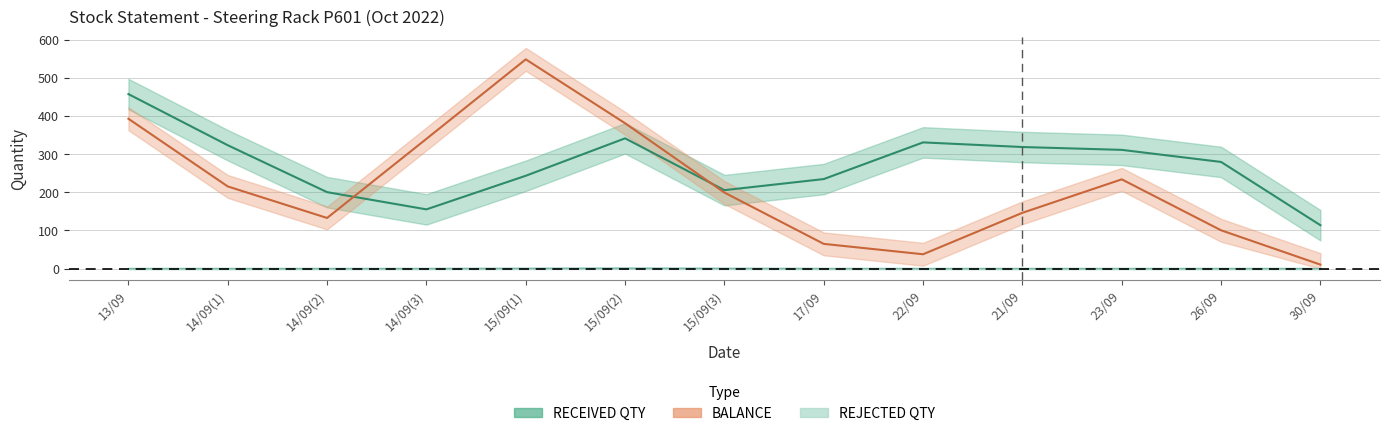

Is it true that REJECTED QTY equals 0 at 26/09?

True